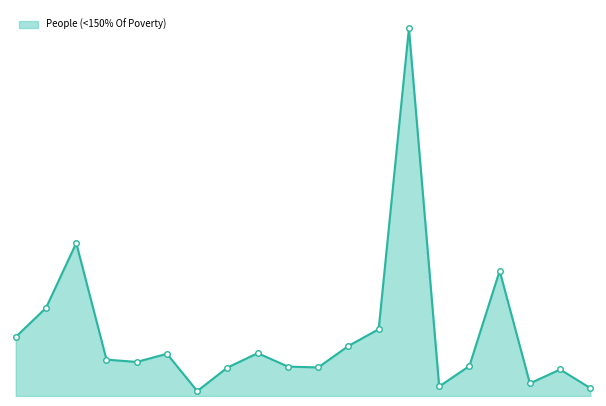

What is the label of the 6th point from the right?

Henry